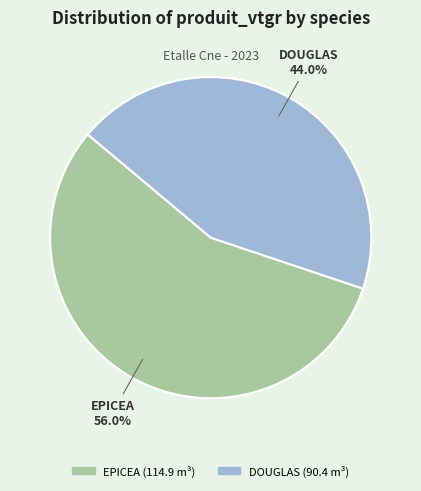

To the nearest percent, what percentage of the pie is EPICEA?

56%